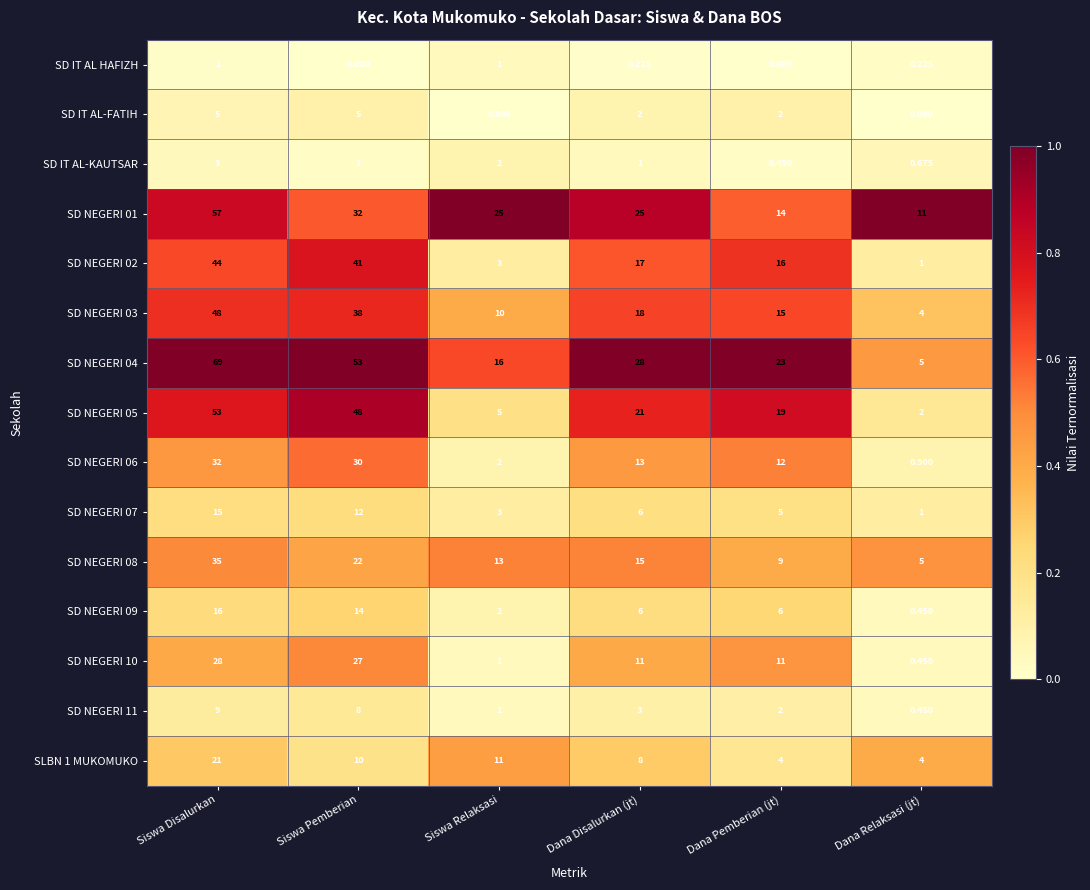

Is the value of SD NEGERI 04 at Siswa Disalurkan greater than the value of SD NEGERI 02 at Siswa Relaksasi?

Yes